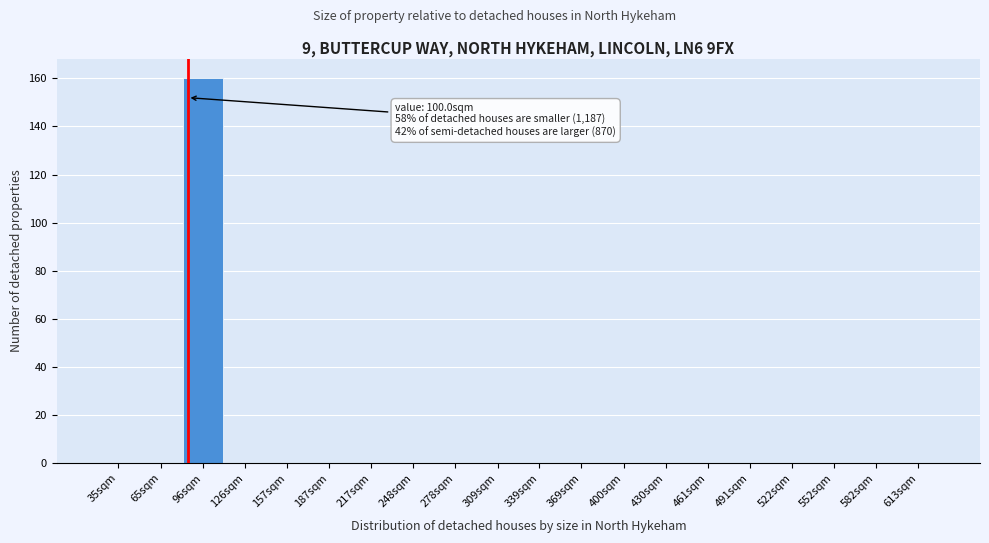

Reading left to right, list all the values displayed in this chart.

35sqm=0	65sqm=0	96sqm=160	126sqm=0	157sqm=0	187sqm=0	217sqm=0	248sqm=0	278sqm=0	309sqm=0	339sqm=0	369sqm=0	400sqm=0	430sqm=0	461sqm=0	491sqm=0	522sqm=0	552sqm=0	582sqm=0	613sqm=0